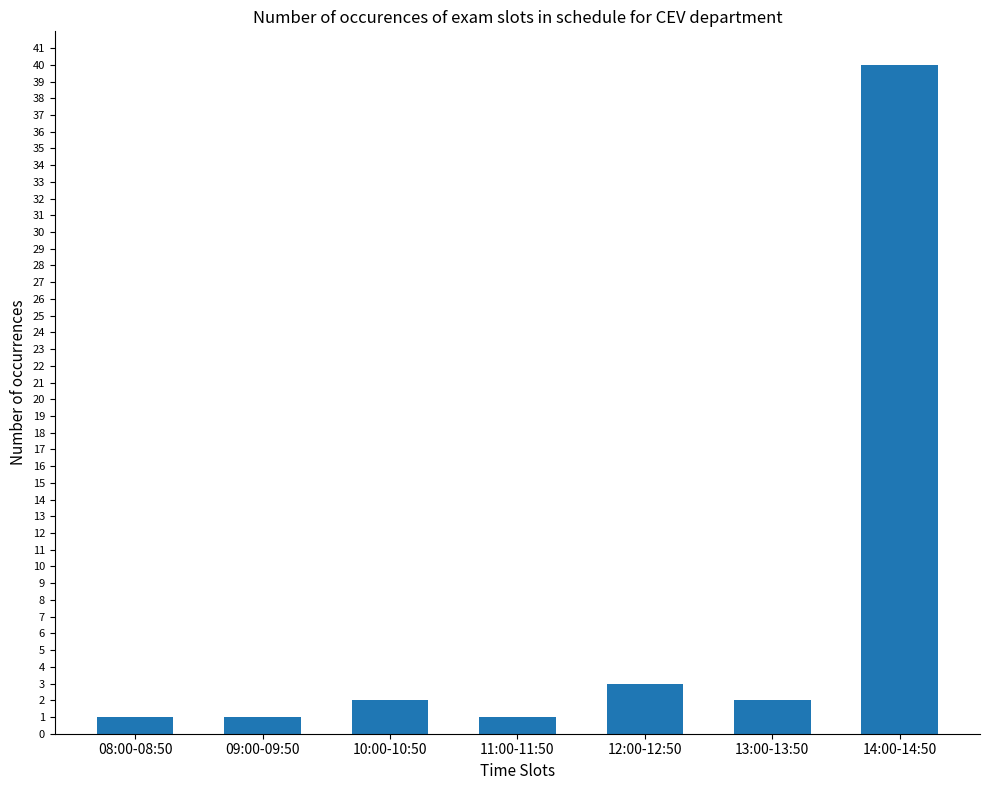

What is the sum of the values at 14:00-14:50 and 10:00-10:50?

42